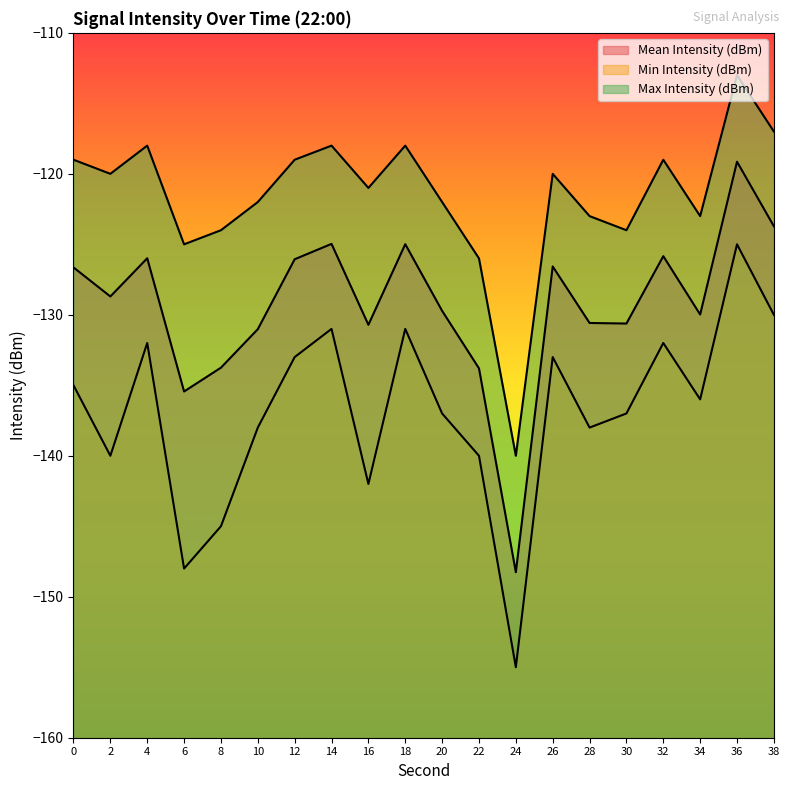

Rank the series at 18 from lowest to highest value.

Min Intensity (dBm), Mean Intensity (dBm), Max Intensity (dBm)